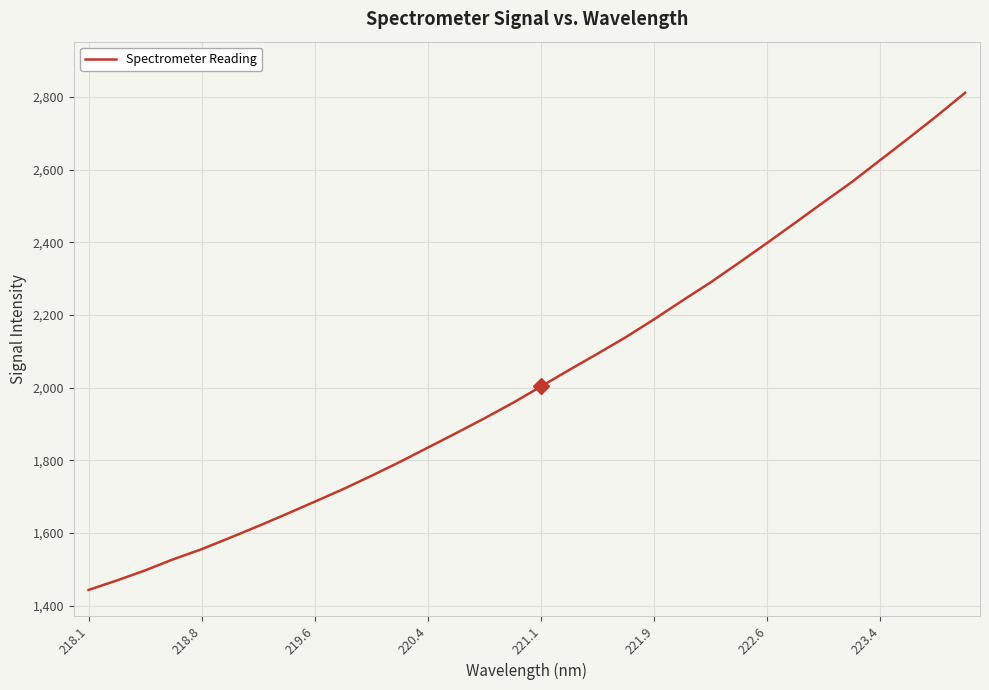

Does the chart display data point markers on the line(s)?

No